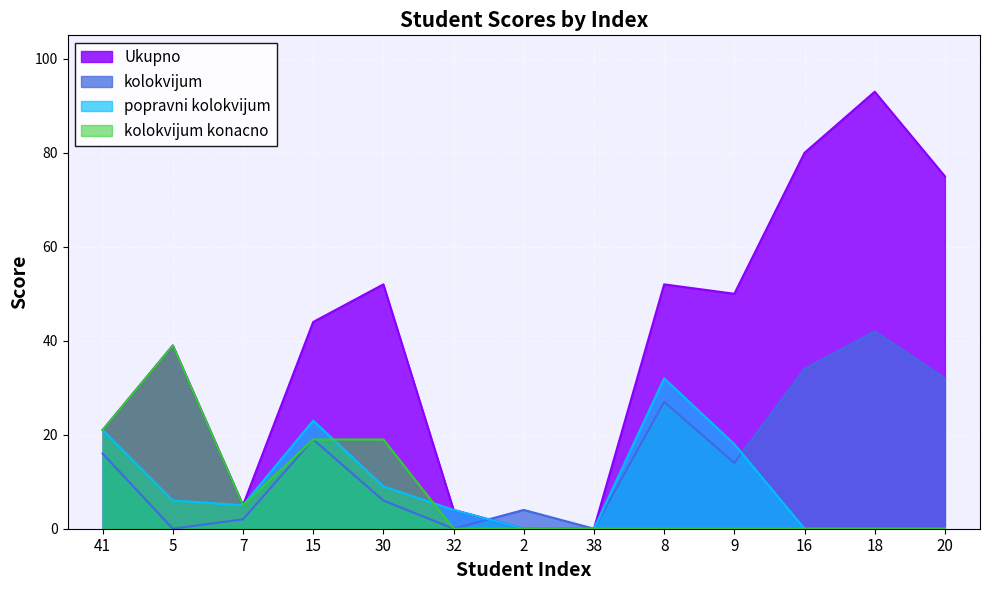

What are all the series names shown in the legend?

Ukupno, kolokvijum, popravni kolokvijum, kolokvijum konacno